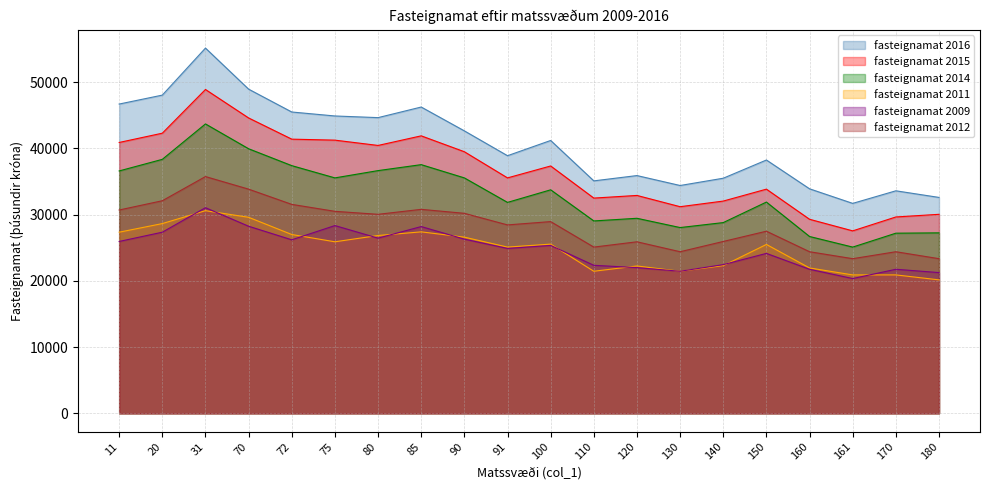

How many lines are shown in the chart?

6